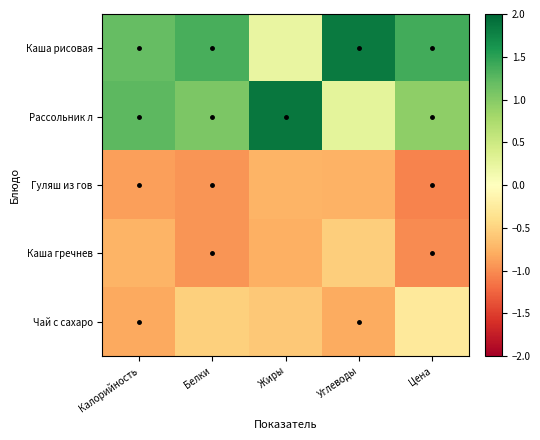

Which series has the largest total across all categories?

Каша рисовая